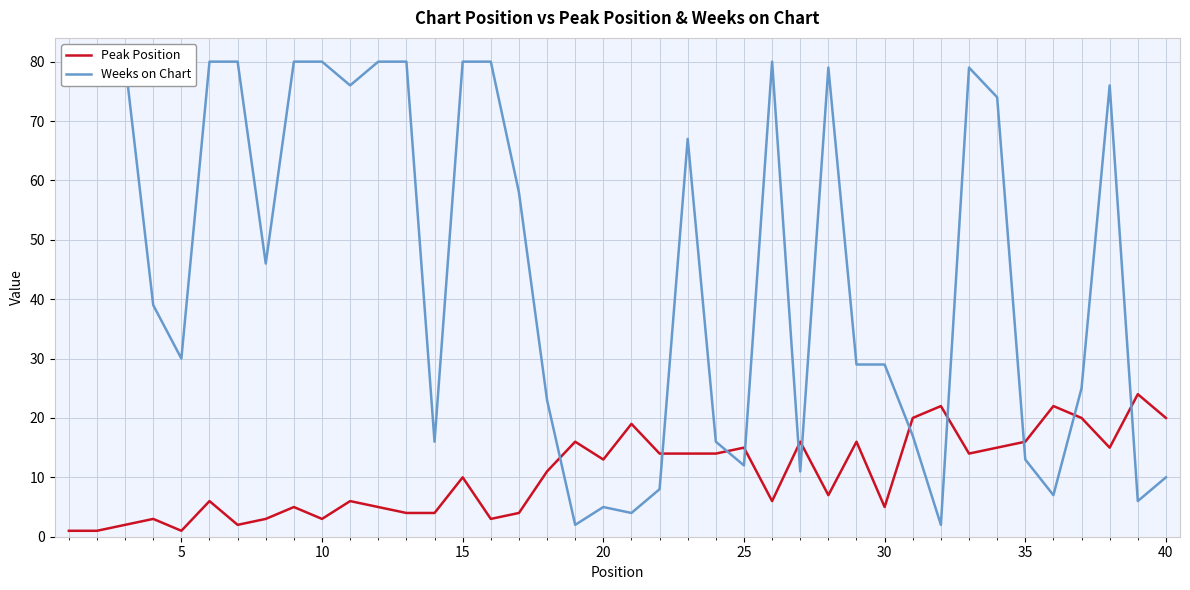

How many values in the Peak Position series are below 11?

20